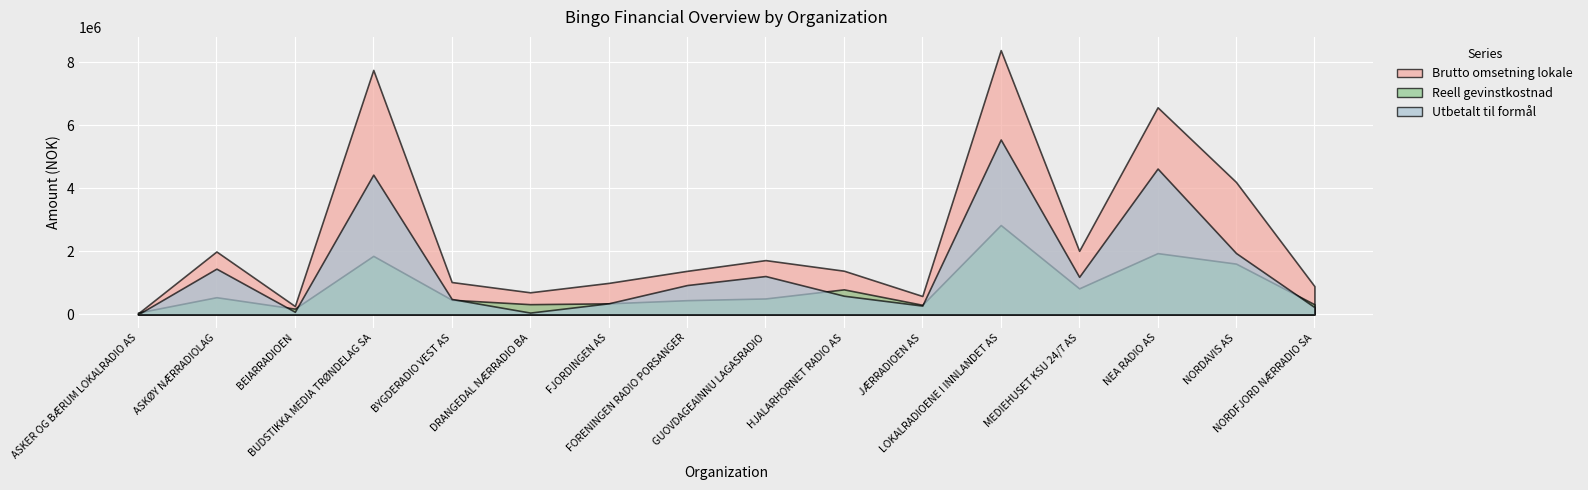

How many lines are shown in the chart?

3